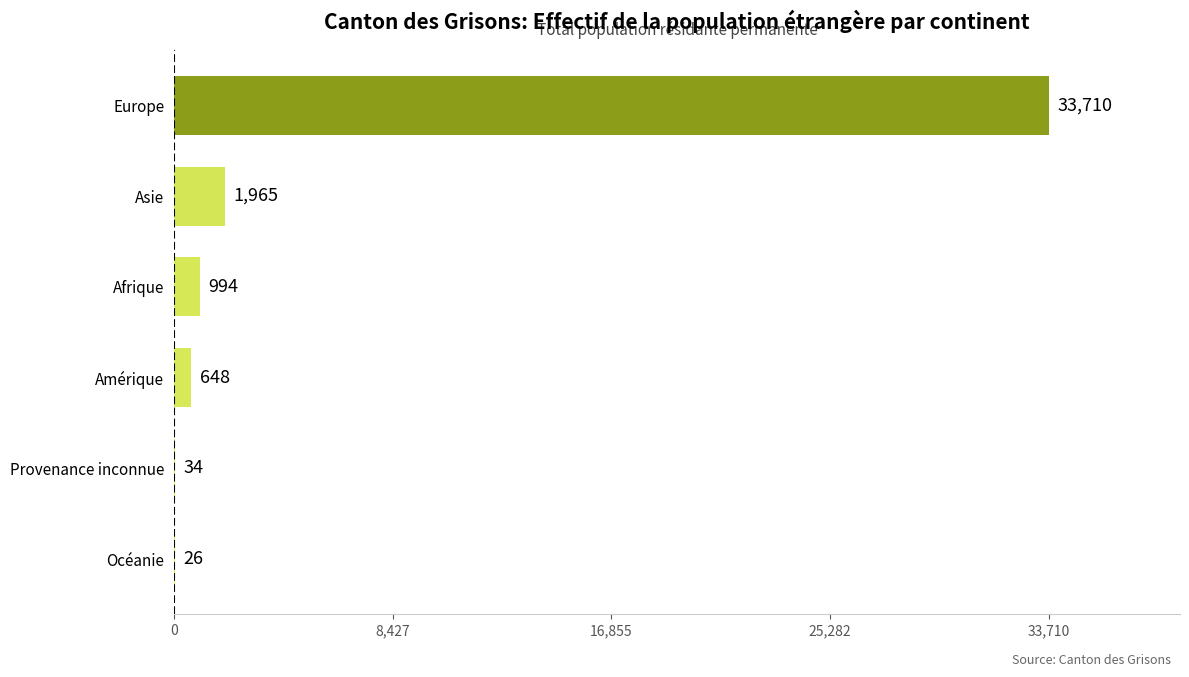

At which label is the value closest to 16868?

Asie